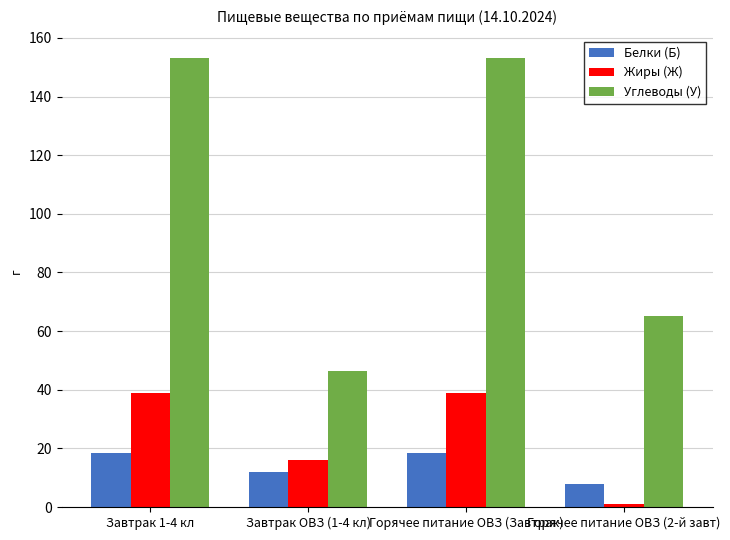

The value of Углеводы (У) at Завтрак ОВЗ (1-4 кл) is 46.5. True or false?

True